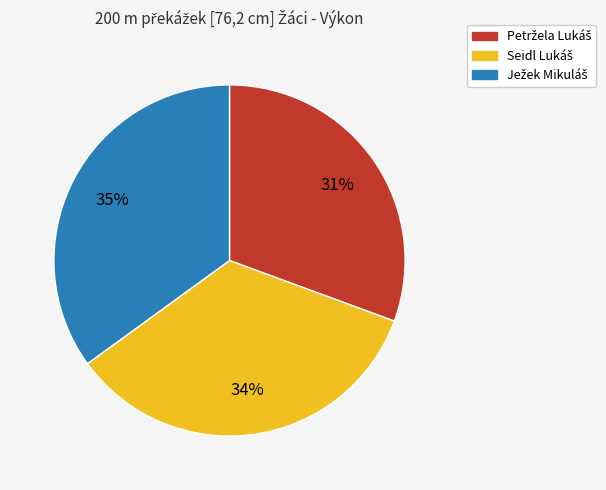

To the nearest percent, what is the average slice percentage?

33%